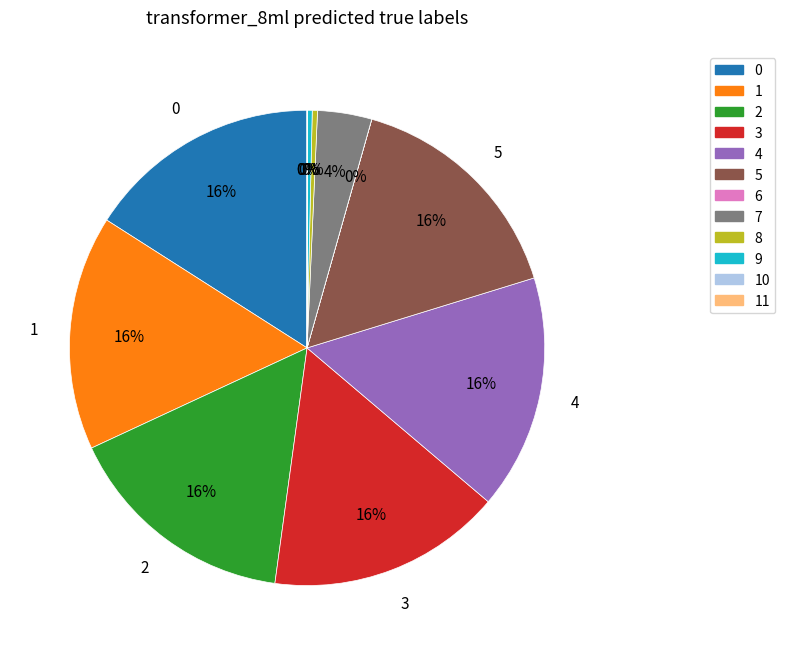

To the nearest percent, what is the average slice percentage?

8%